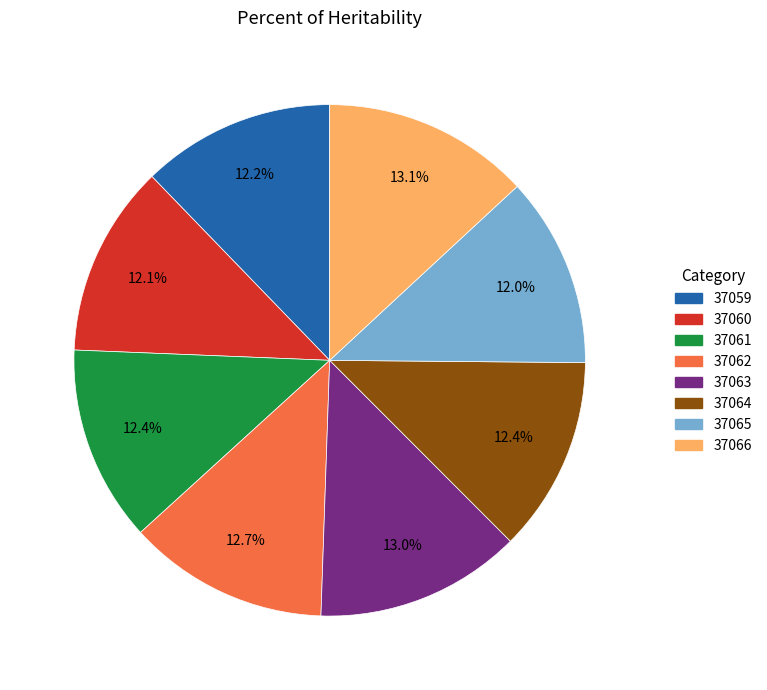

To the nearest percent, what percentage of the pie is 37061?

12%